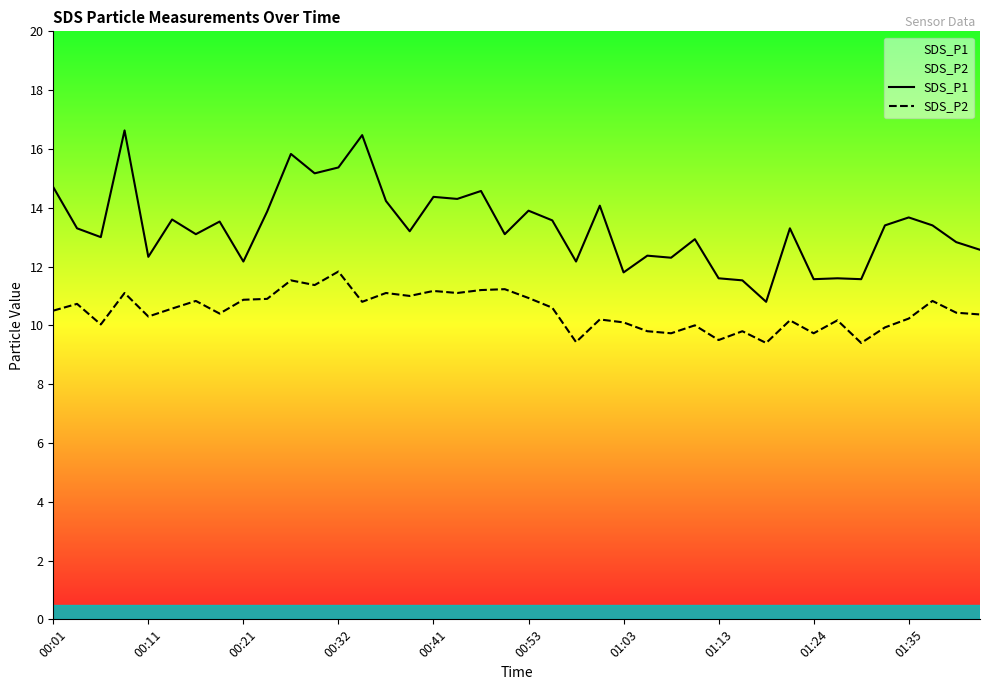

What is the difference between the maximum and minimum values in the SDS_P1 series?

5.8